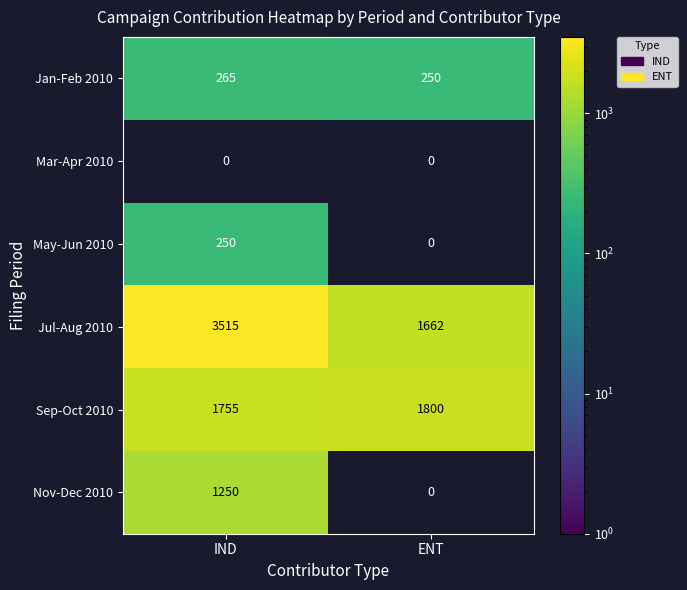

List the labels in order of Jul-Aug 2010 value, largest first.

IND, ENT